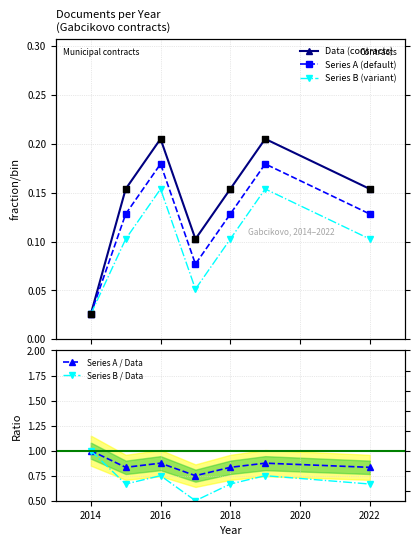

What are all the series names shown in the legend?

Data (contracts), Series A (default), Series B (variant), Series A / Data, Series B / Data